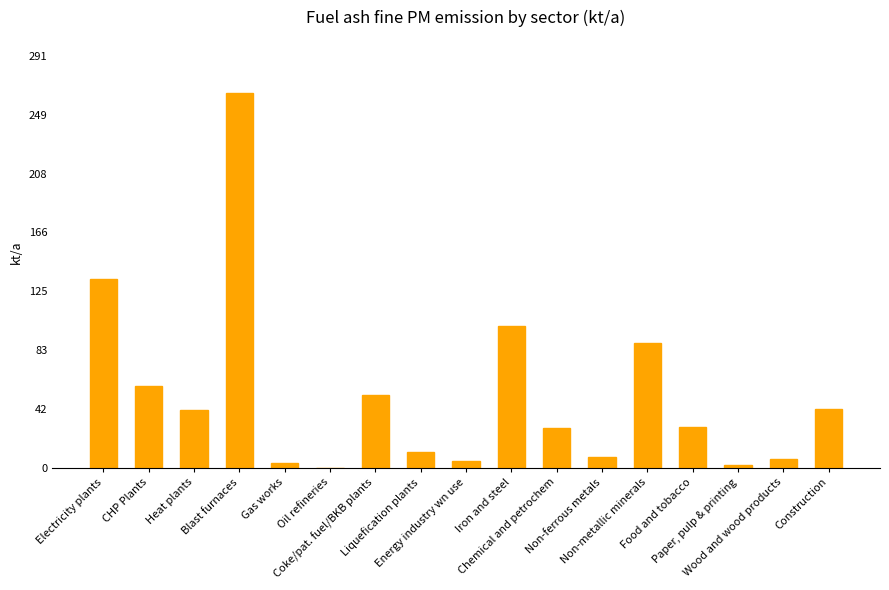

Which has a higher value, Iron and steel or Chemical and petrochem?

Iron and steel